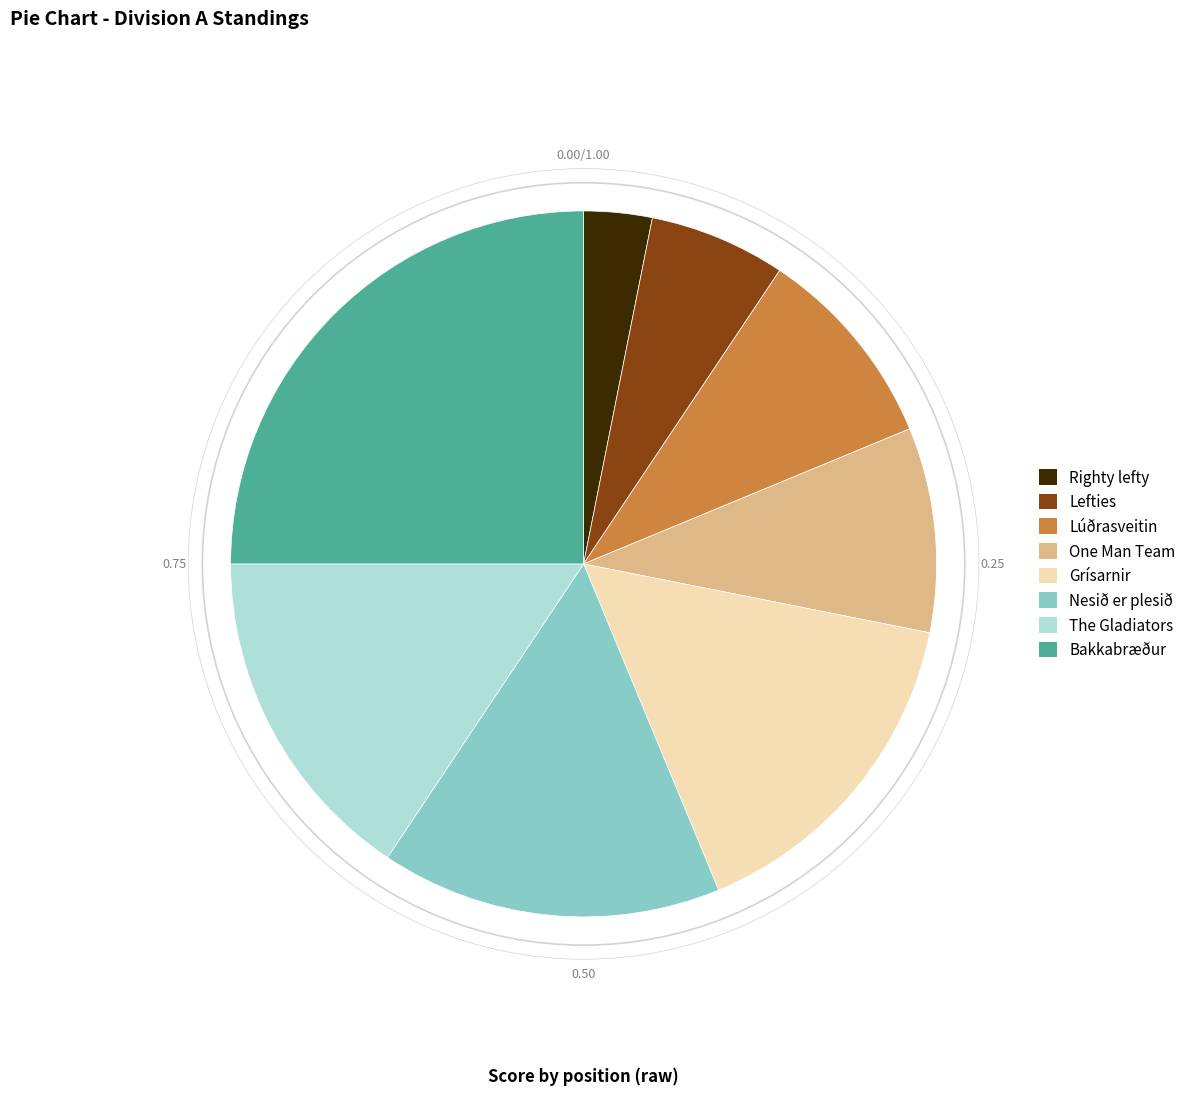

Combined, do Bakkabræður and The Gladiators account for over 50%?

No